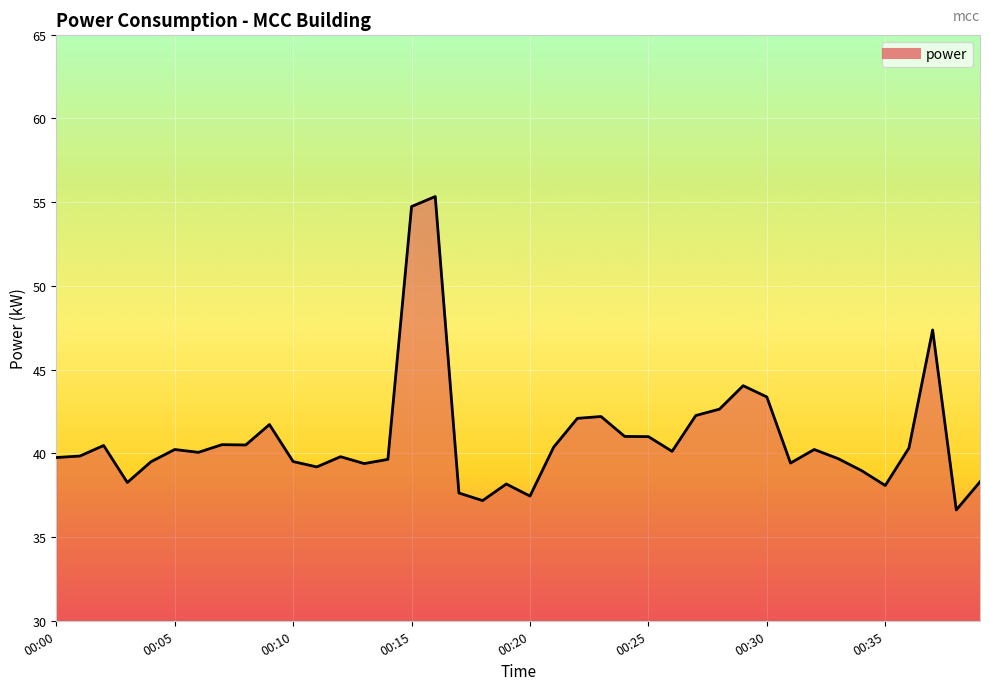

What is the greatest value displayed?

55.3